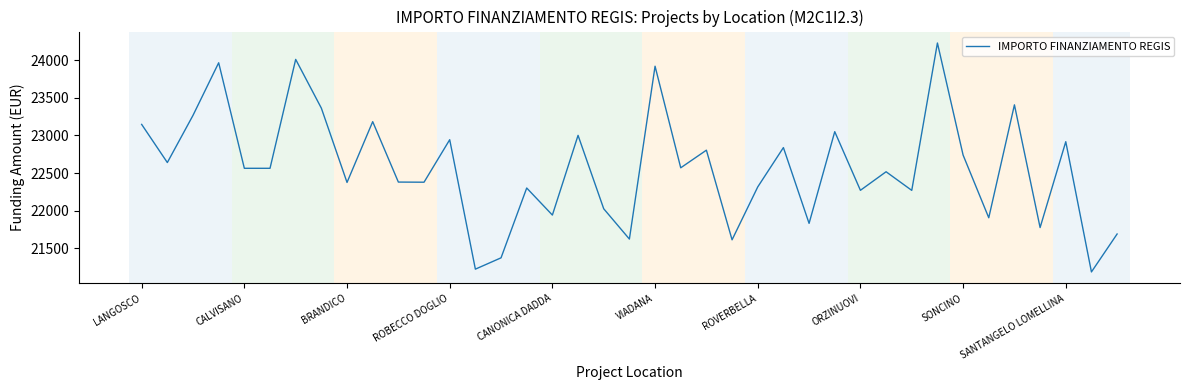

What is the maximum value shown in the chart?

24231.8